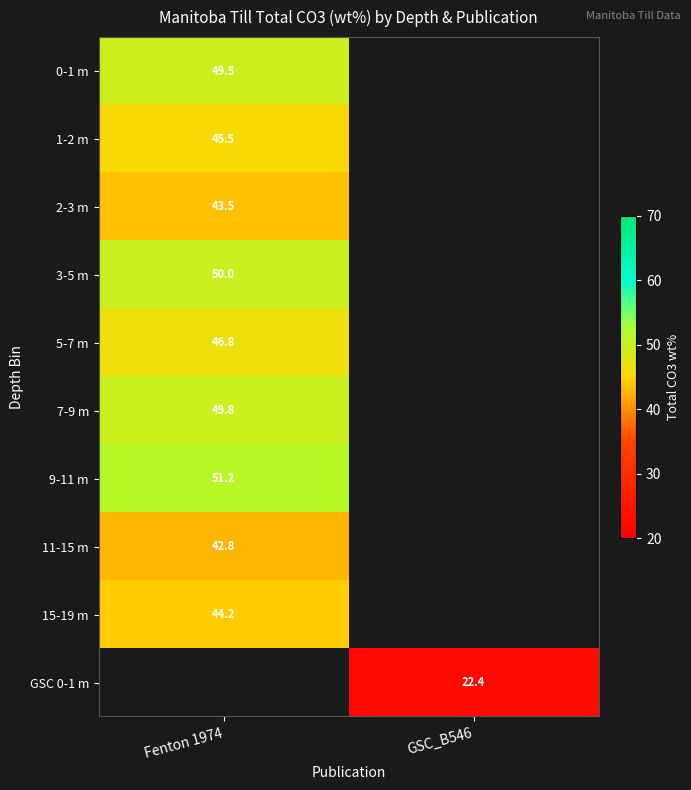

The value of 0-1 m at Fenton 1974 is 49.5. True or false?

True